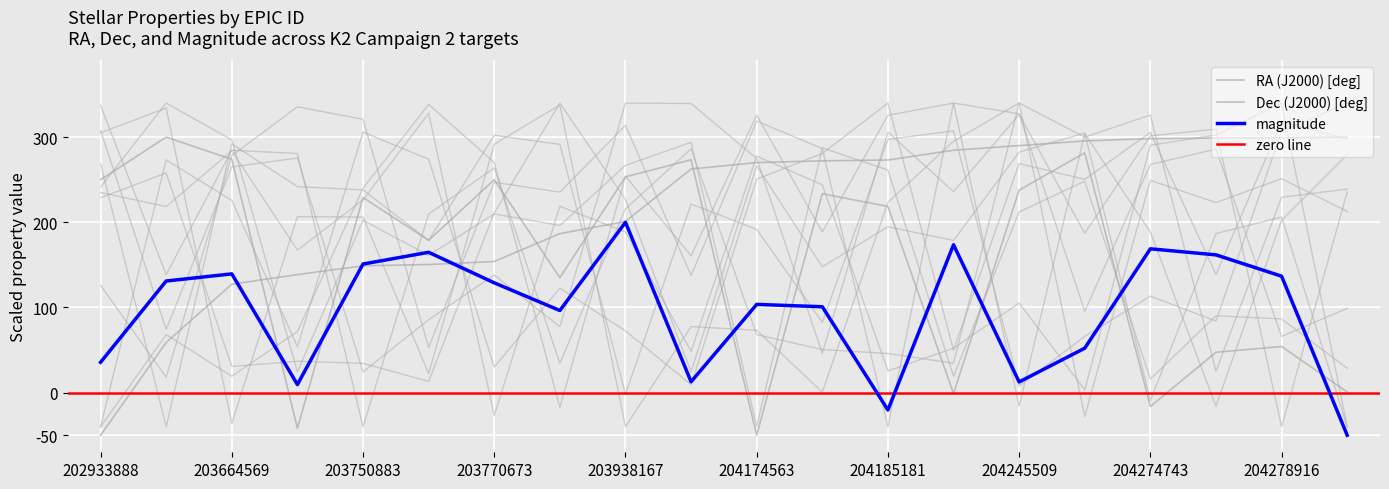

Which series has the largest total across all categories?

Dec (J2000) [deg]